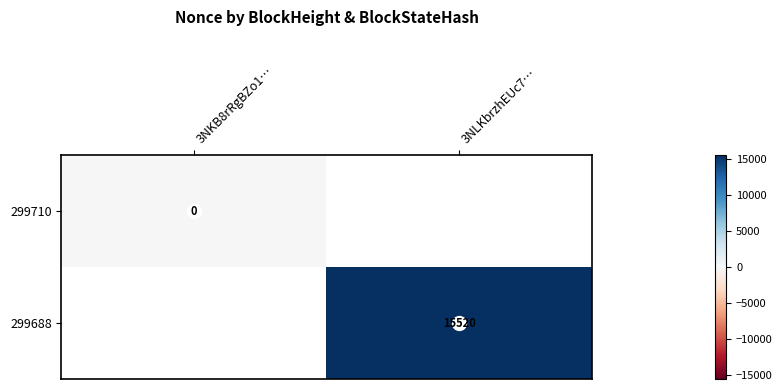

At how many categories does at least one series exceed 8220?

1